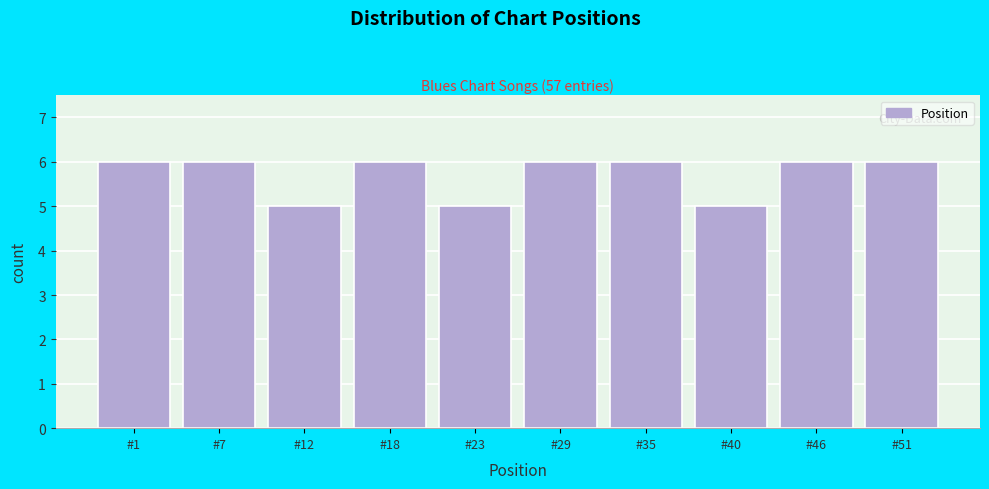

Reading right to left, transcribe all the data shown in this chart.

6	6	5	6	6	5	6	5	6	6